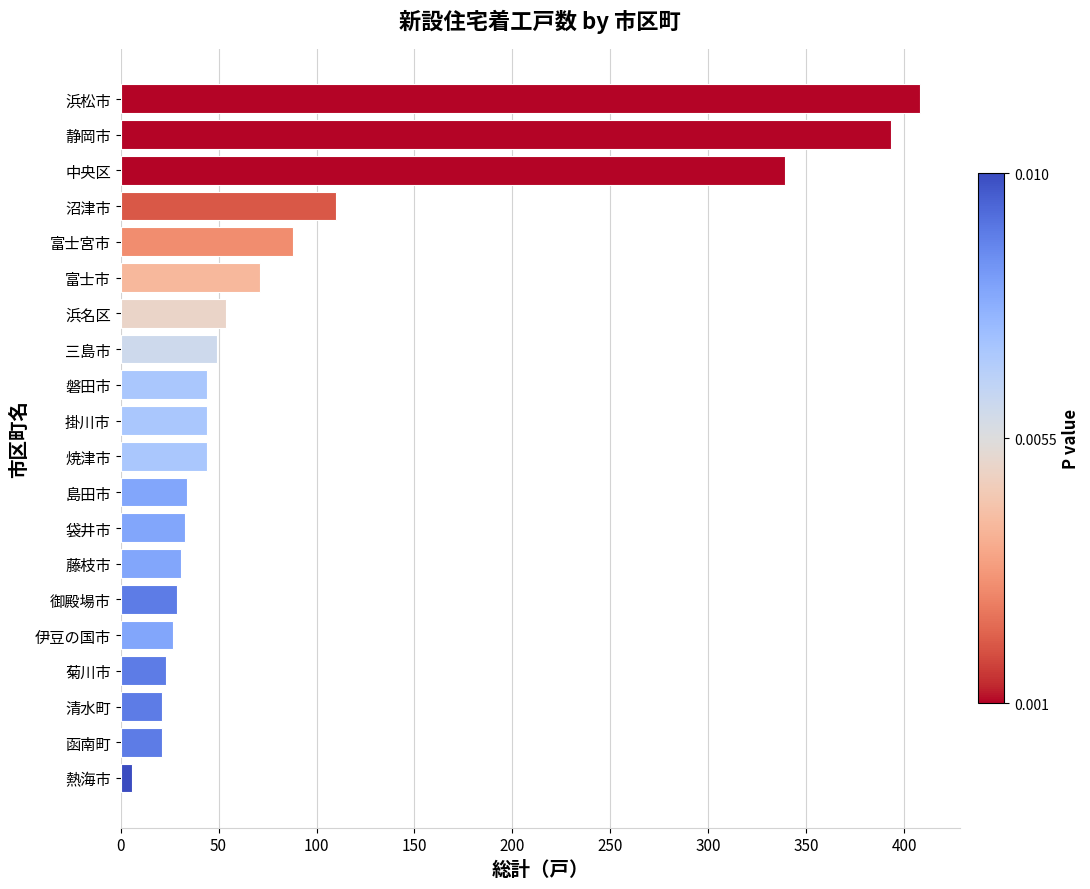

What is the sum of the values at 掛川市 and 御殿場市?

73